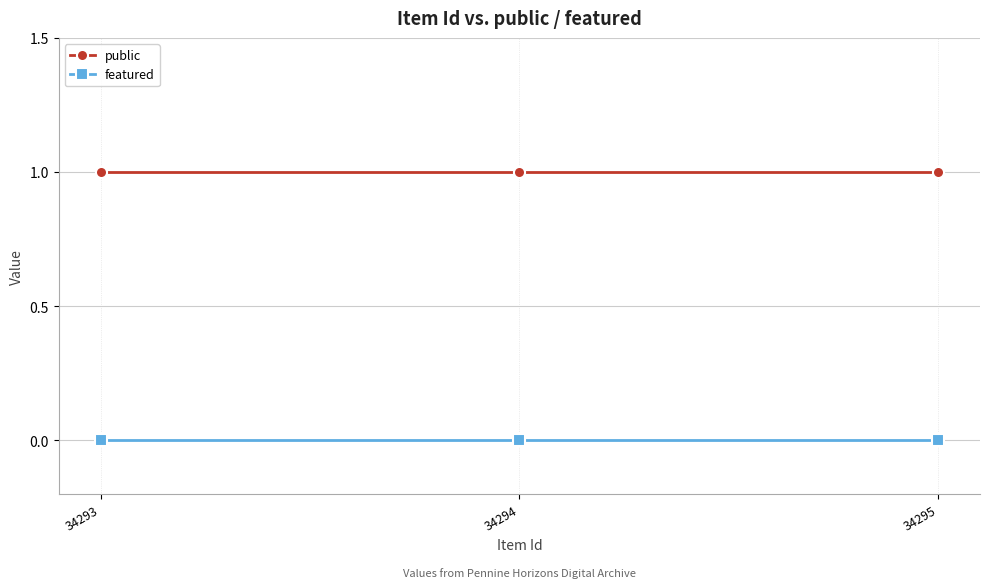

Is it true that public equals 1 at 34295?

True